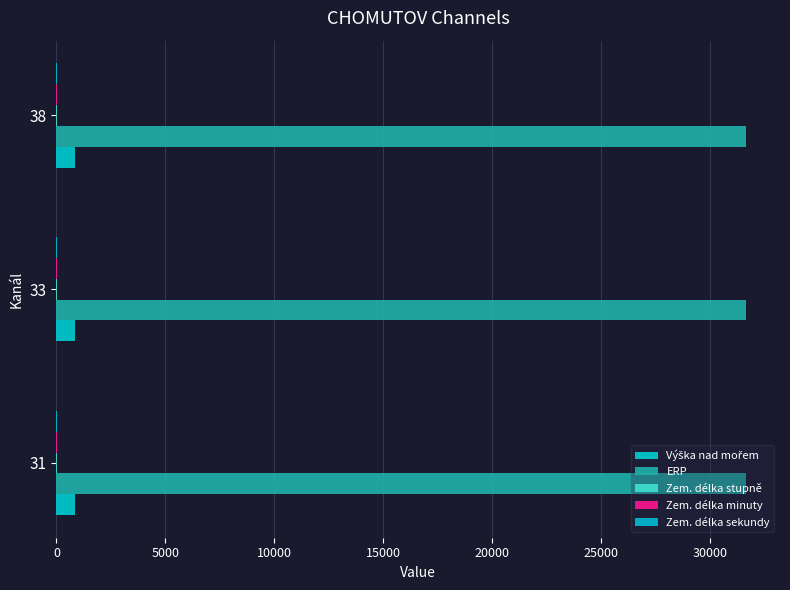

How many series are shown in this chart?

5